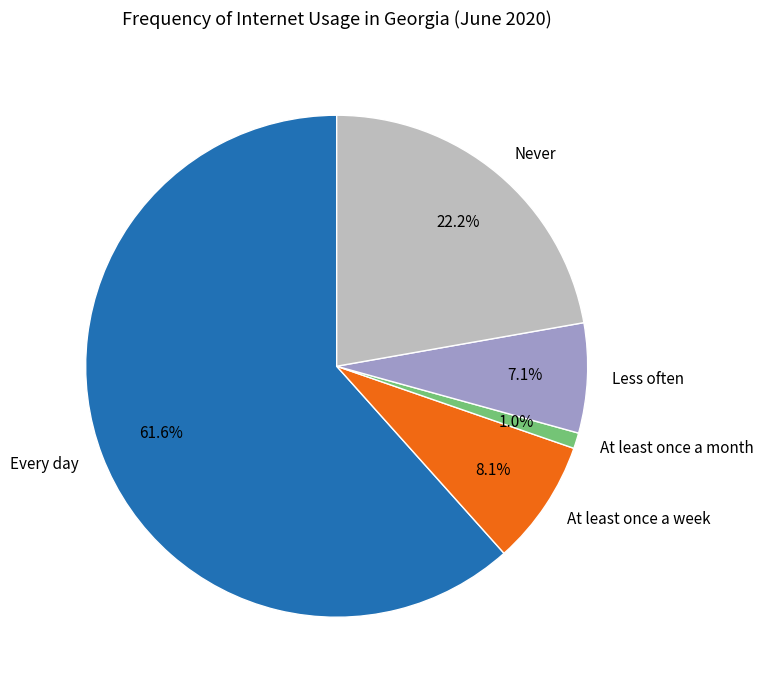

Which category has the smallest portion of the pie?

At least once a month